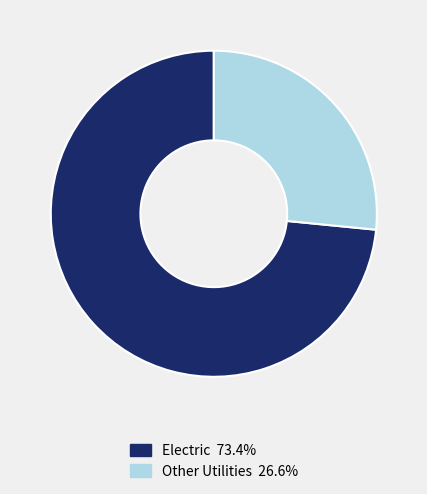

Is there a majority slice in this chart?

Yes